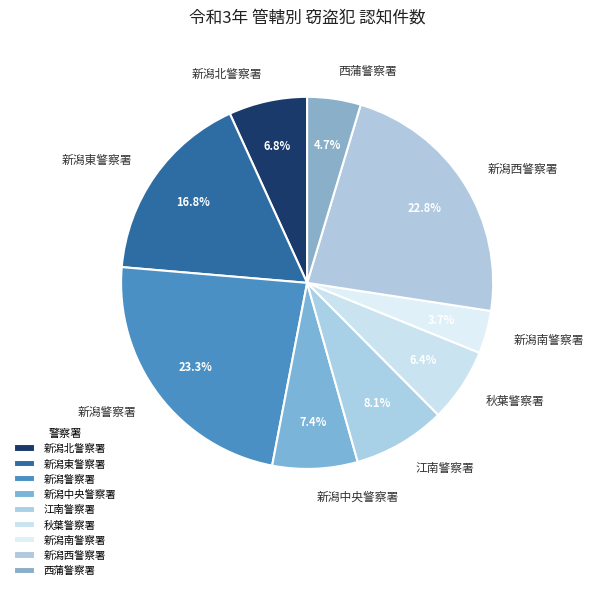

To the nearest percent, what is the difference between the largest and smallest slice percentages?

20%